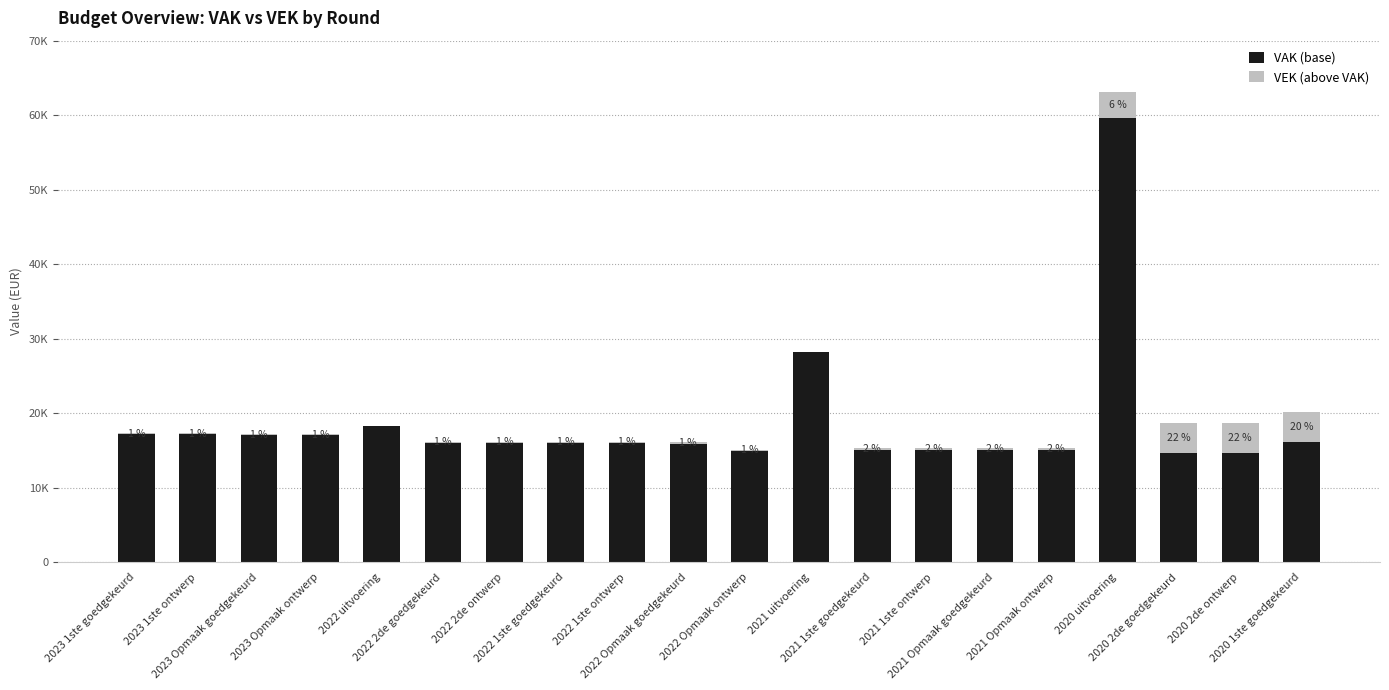

At which category is the sum across all series the highest?

2020 uitvoering